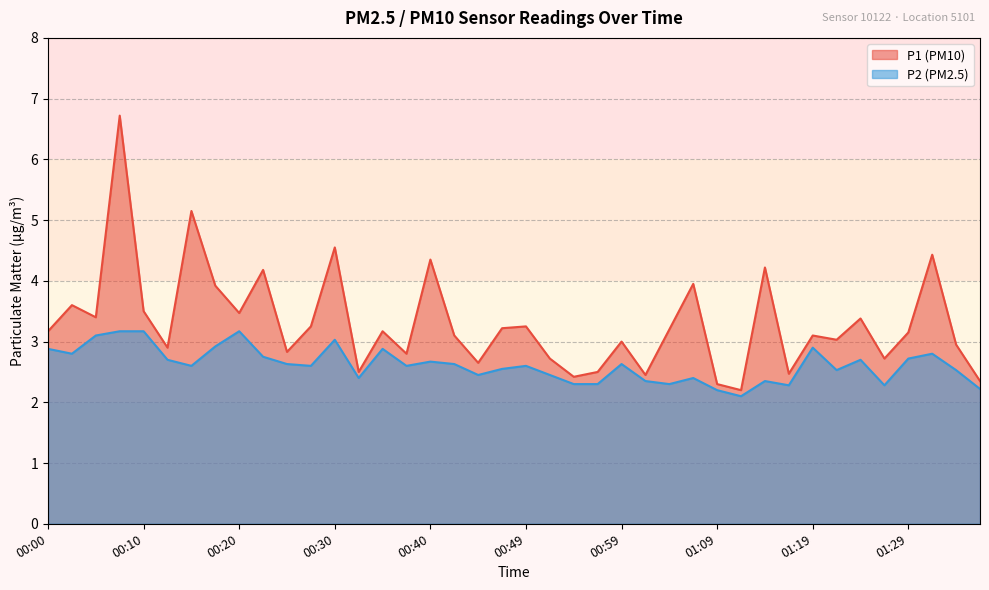

Which has a higher value, 00:59 or 00:30?

00:30